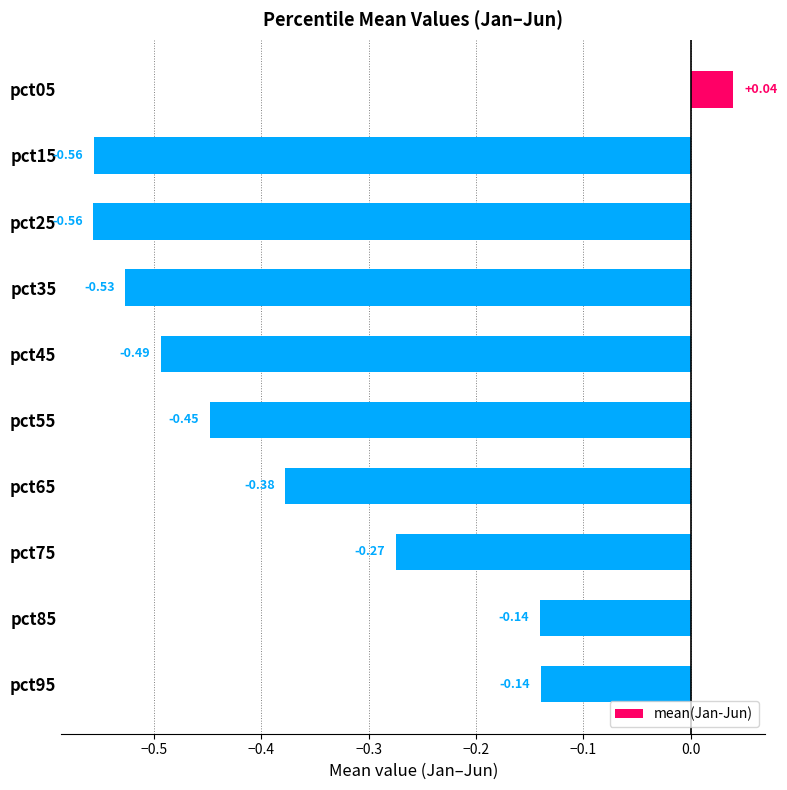

How many bars are there in total?

10